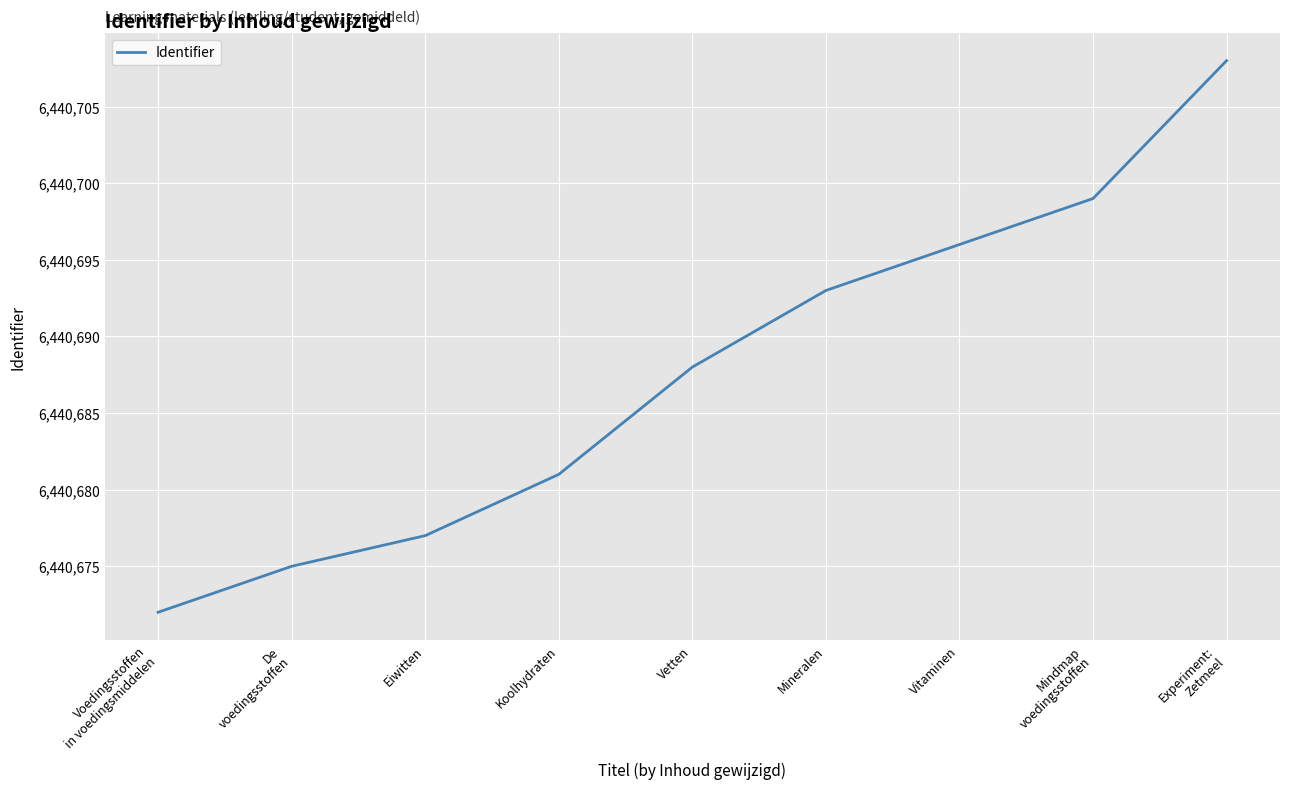

Reading left to right, extract all data points from this chart.

Voedingsstoffen
in voedingsmiddelen=6440672	De
voedingsstoffen=6440675	Eiwitten=6440677	Koolhydraten=6440681	Vetten=6440688	Mineralen=6440693	Vitaminen=6440696	Mindmap
voedingsstoffen=6440699	Experiment:
Zetmeel=6440708